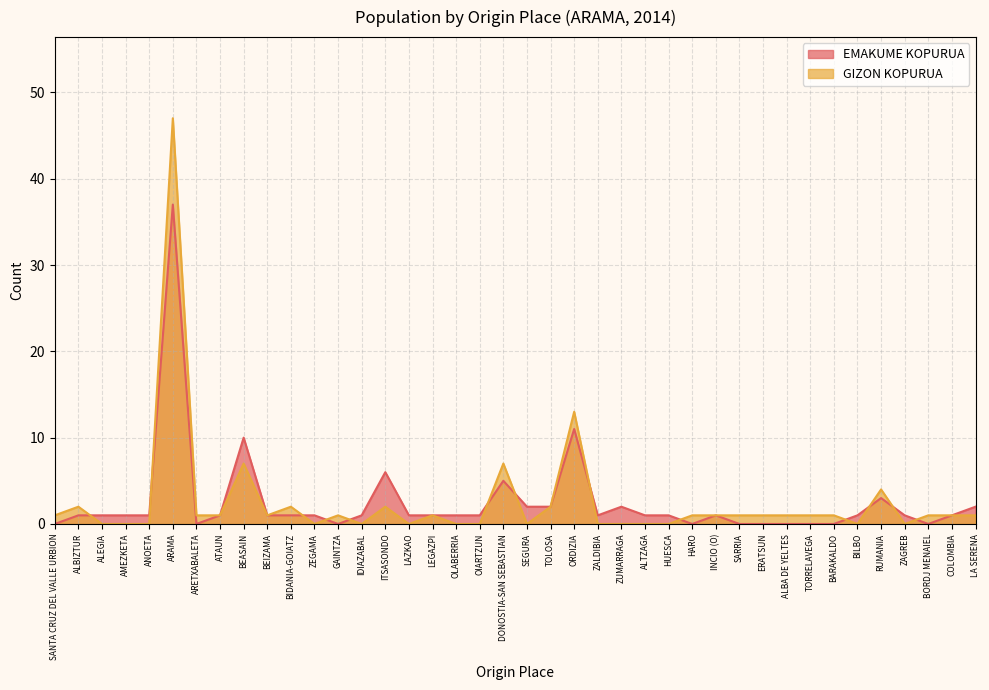

How many data points in GIZON KOPURUA are above 1?

9